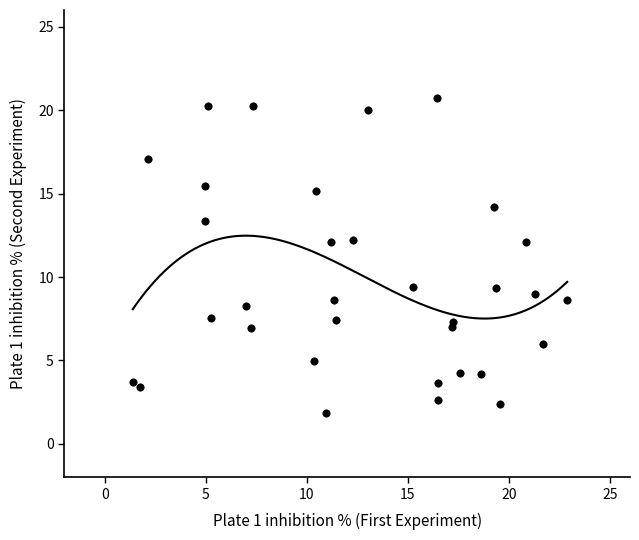

What is the range of X values (max minus min)?

21.5